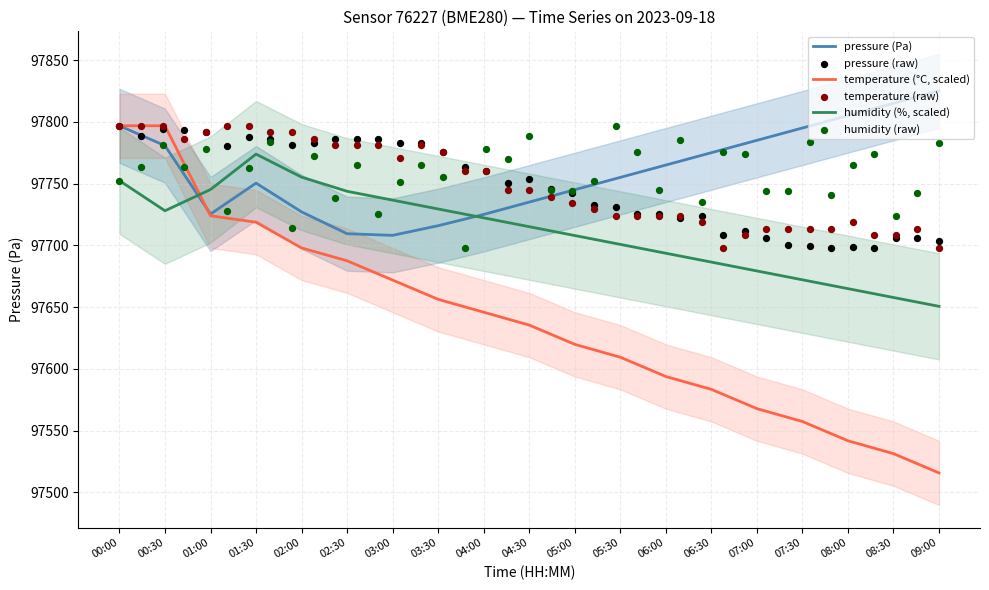

Which series has the largest total across all categories?

humidity